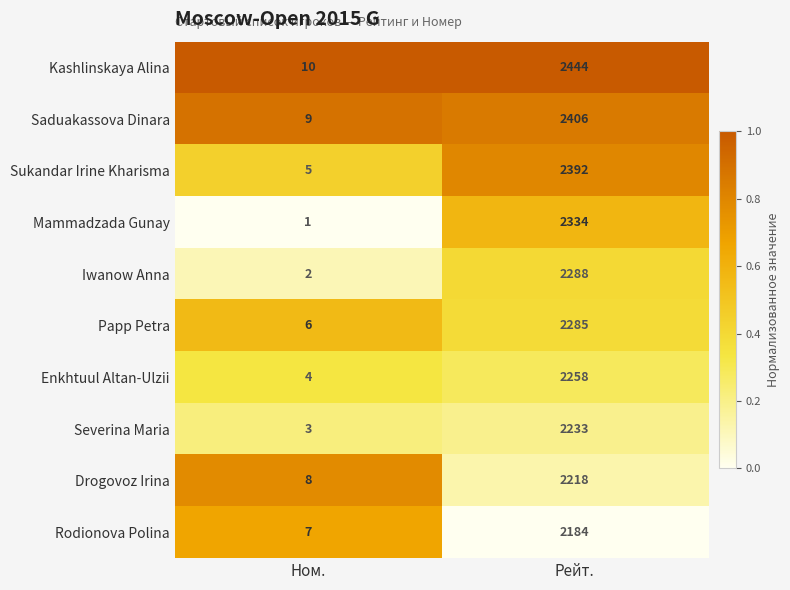

Is it true that Sukandar Irine Kharisma equals 2392 at Рейт.?

True